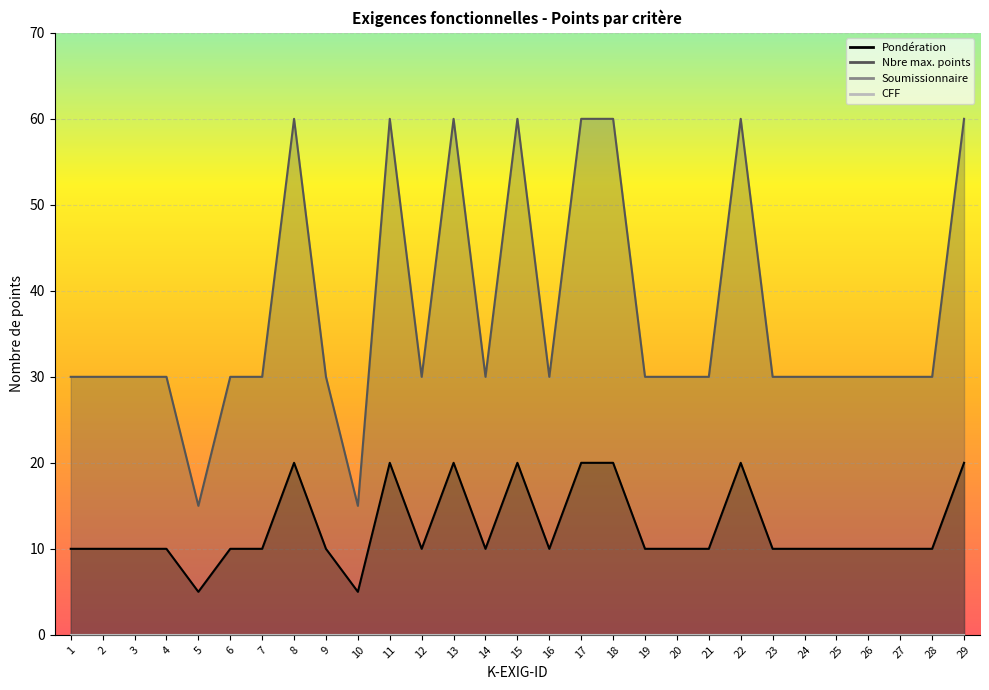

At which category does Nbre max. points reach its first local peak?

8